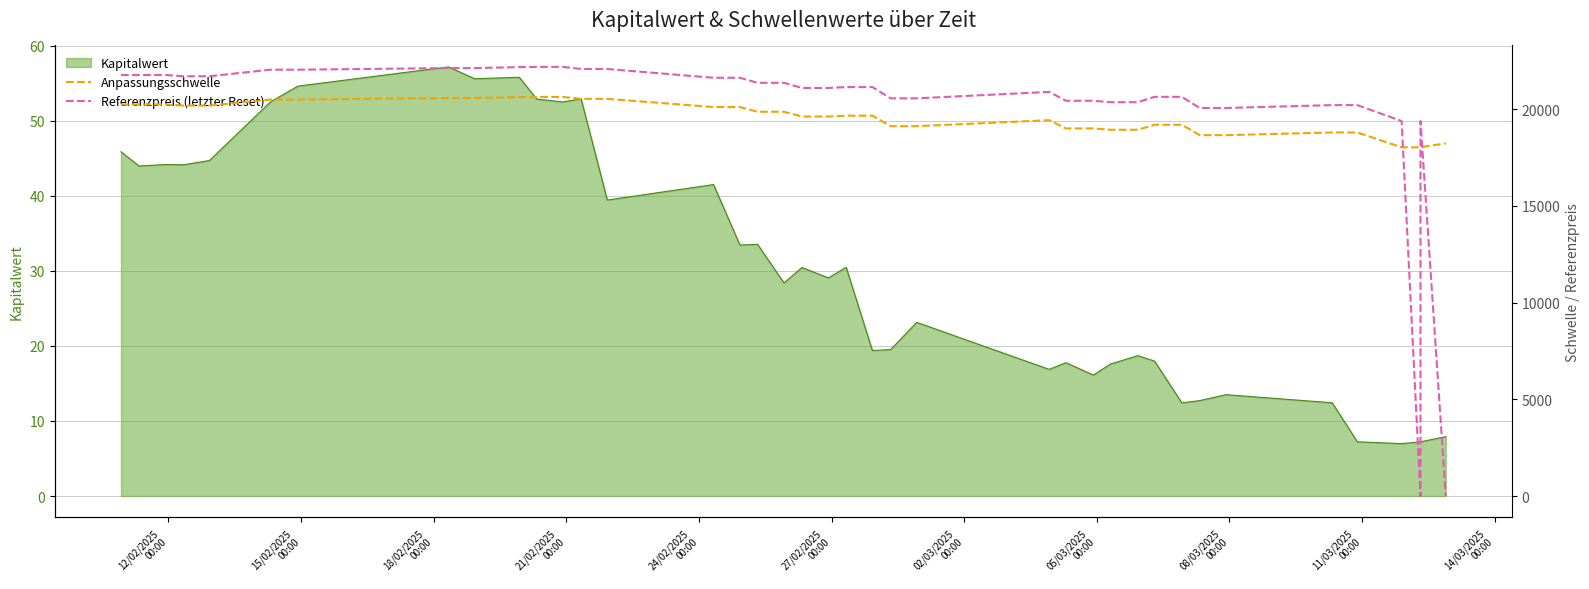

What is the minimum value for Anpassungsschwelle?

18020.6